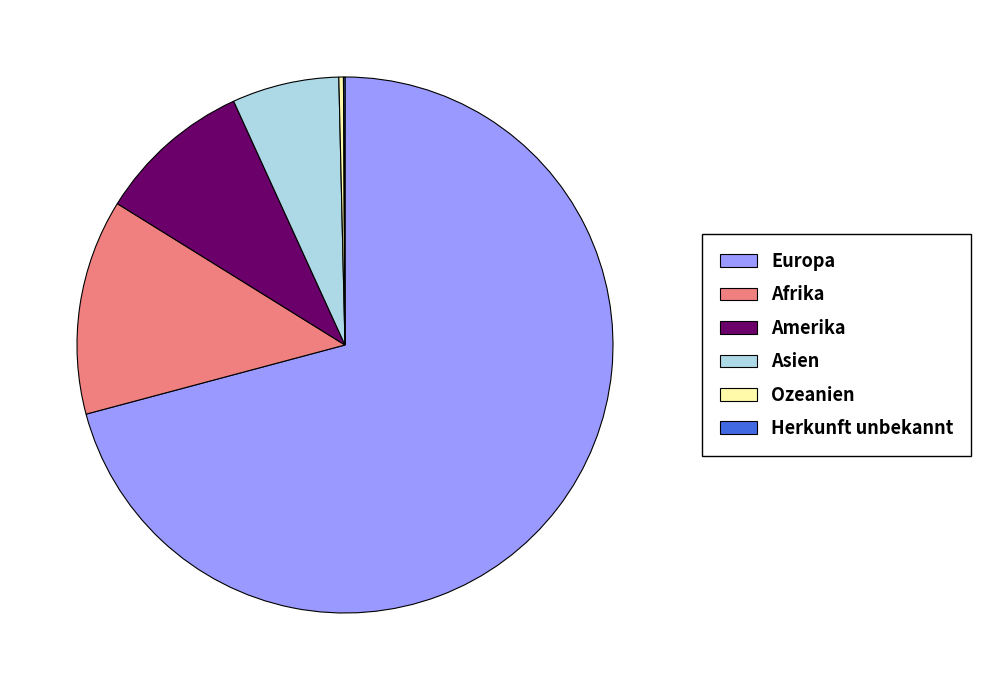

Between Europa and Afrika, which is larger?

Europa